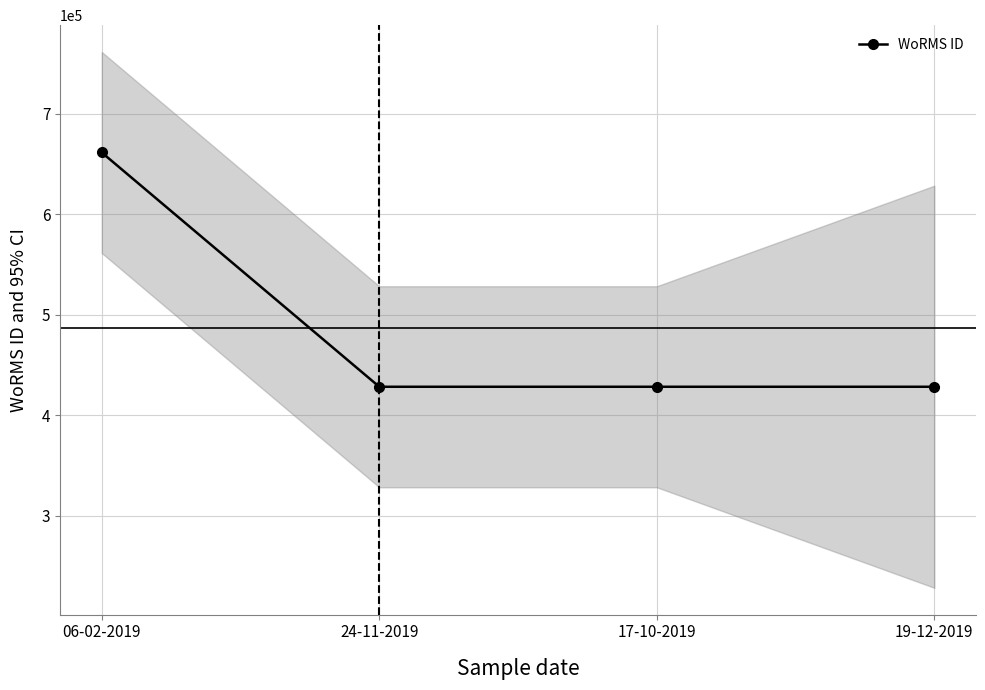

How many lines are shown in the chart?

1